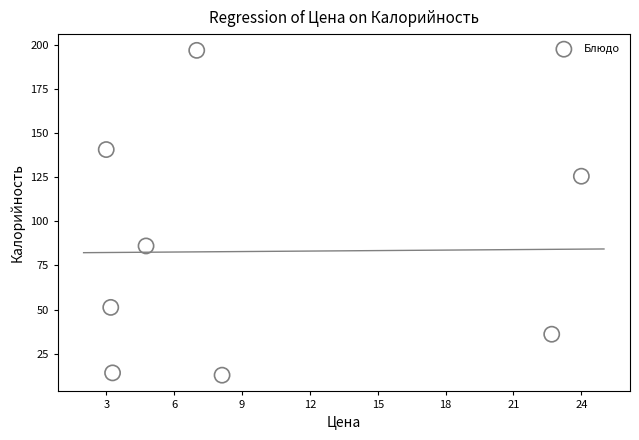

What Y value in the scatter plot is closest to 104?

86.0